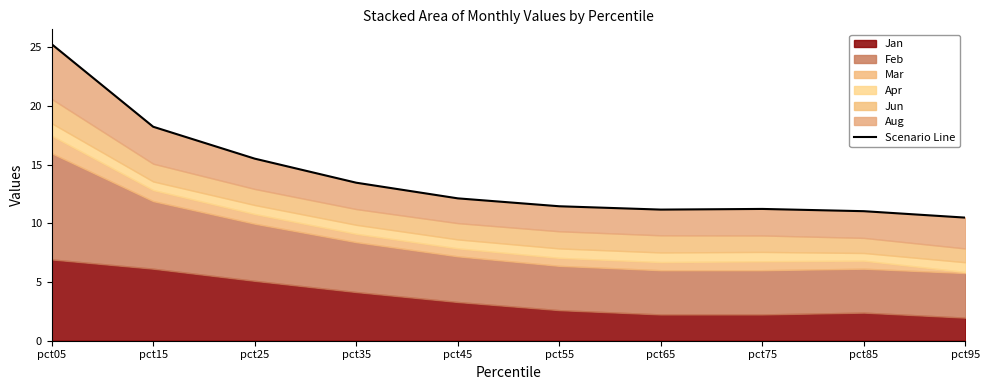

Which category has the lowest value across all series?

pct95